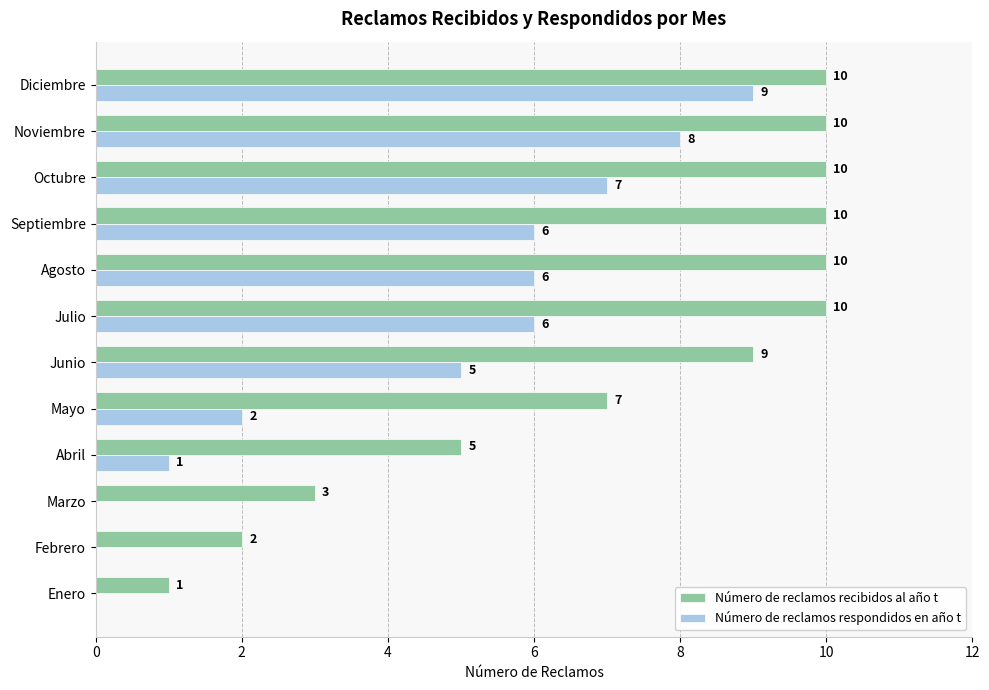

The value of Número de reclamos recibidos al año t at Octubre is 17. True or false?

False